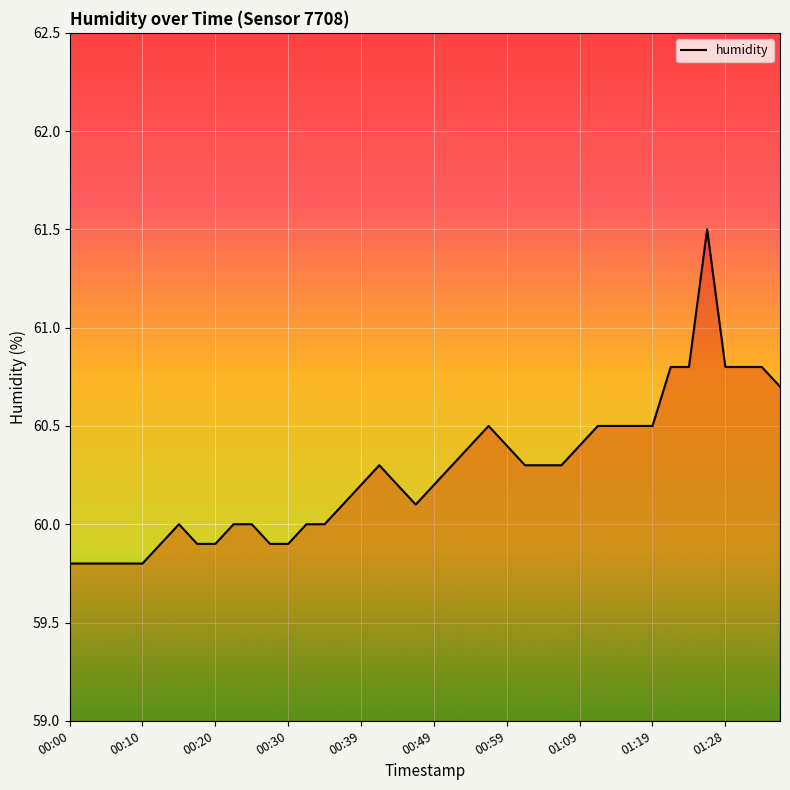

What is the greatest value displayed?

61.5